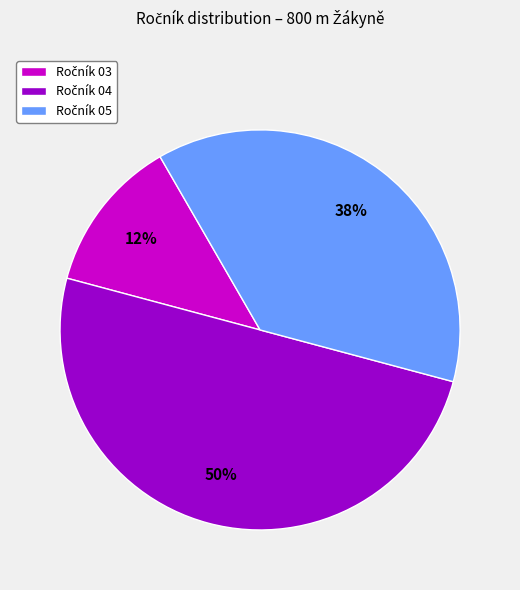

To the nearest percent, what is the average slice percentage?

33%